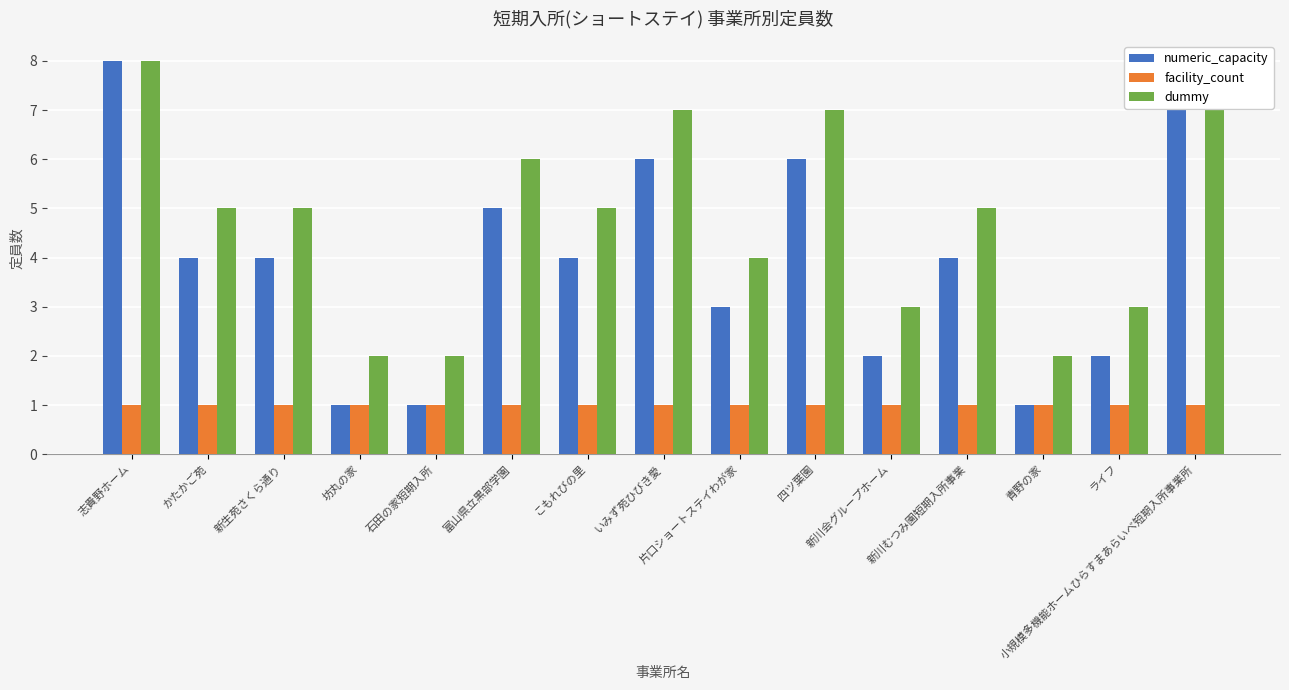

What position from the right is 新川むつみ園短期入所事業?

4